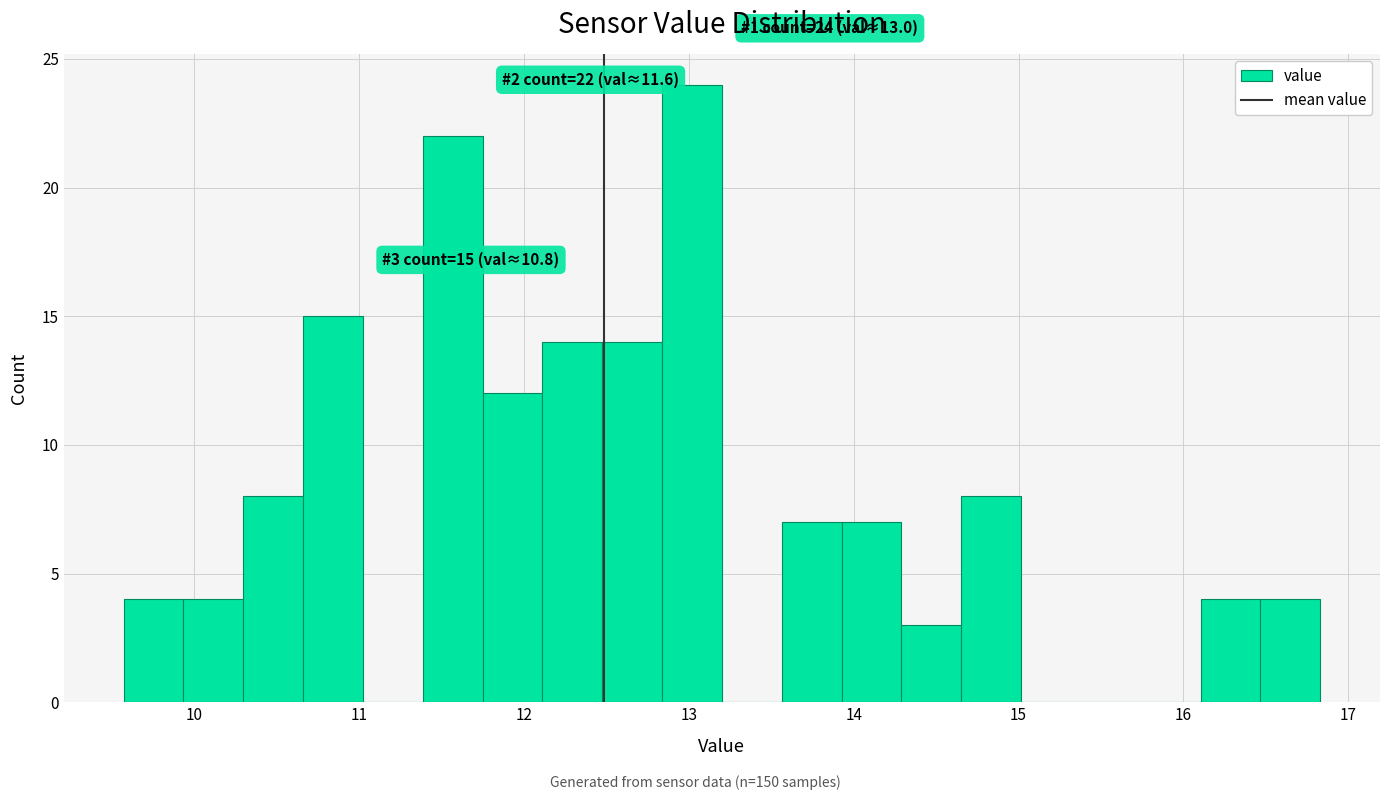

Read against the x-axis, roughly where is the centre of the tallest bar?

13.0